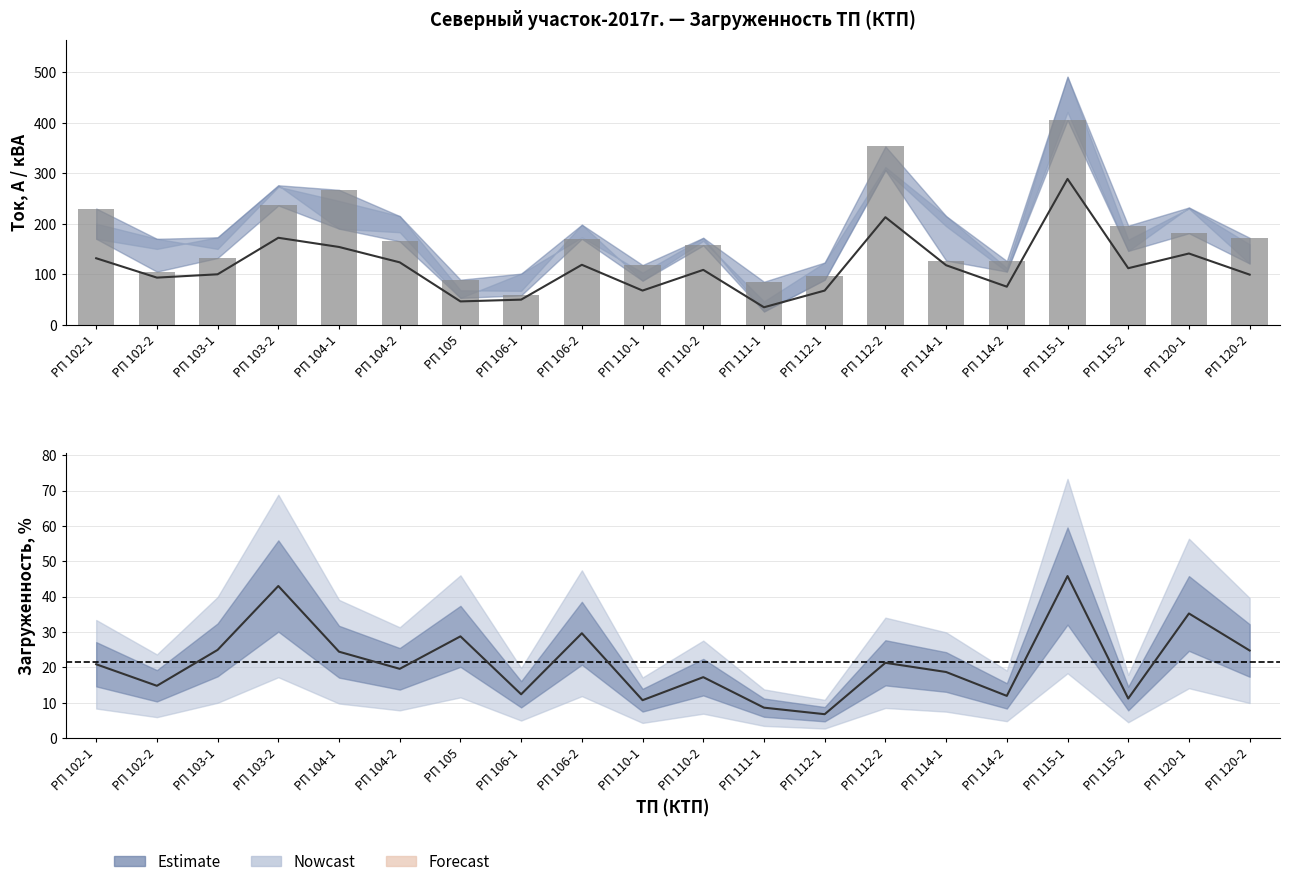

Reading left to right, what are all the values shown in this chart?

кВА: РП 102-1=131.5	РП 102-2=93.1	РП 103-1=99.7	РП 103-2=172.0	РП 104-1=153.8	РП 104-2=123.4	РП 105=46.0	РП 106-1=49.5	РП 106-2=118.5	РП 110-1=67.5	РП 110-2=108.5	РП 111-1=34.4	РП 112-1=67.5	РП 112-2=212.8	РП 114-1=117.7	РП 114-2=75.2	РП 115-1=288.6	РП 115-2=111.8	РП 120-1=140.9	РП 120-2=99.0
фаза А: РП 102-1=230.0	РП 102-2=105.0	РП 103-1=132.0	РП 103-2=236.0	РП 104-1=267.0	РП 104-2=165.0	РП 105=89.0	РП 106-1=58.0	РП 106-2=170.0	РП 110-1=118.0	РП 110-2=157.0	РП 111-1=85.0	РП 112-1=96.0	РП 112-2=353.0	РП 114-1=127.0	РП 114-2=126.0	РП 115-1=405.0	РП 115-2=196.0	РП 120-1=181.0	РП 120-2=172.0
Загруженность %: РП 102-1=20.9	РП 102-2=14.8	РП 103-1=24.9	РП 103-2=43.0	РП 104-1=24.4	РП 104-2=19.6	РП 105=28.8	РП 106-1=12.4	РП 106-2=29.6	РП 110-1=10.7	РП 110-2=17.2	РП 111-1=8.6	РП 112-1=6.8	РП 112-2=21.3	РП 114-1=18.7	РП 114-2=11.9	РП 115-1=45.8	РП 115-2=11.2	РП 120-1=35.2	РП 120-2=24.8